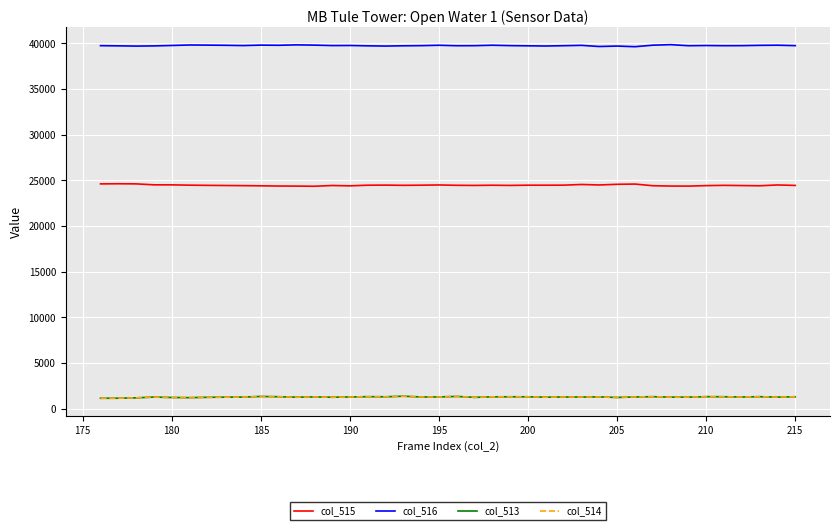

What is the greatest value displayed?

39871